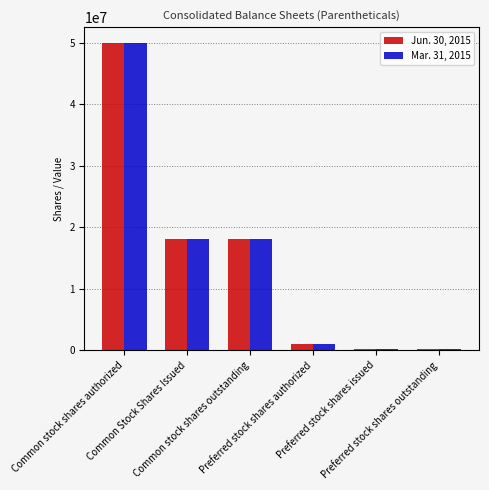

How many values in the Mar. 31, 2015 series are below 18035427?

3